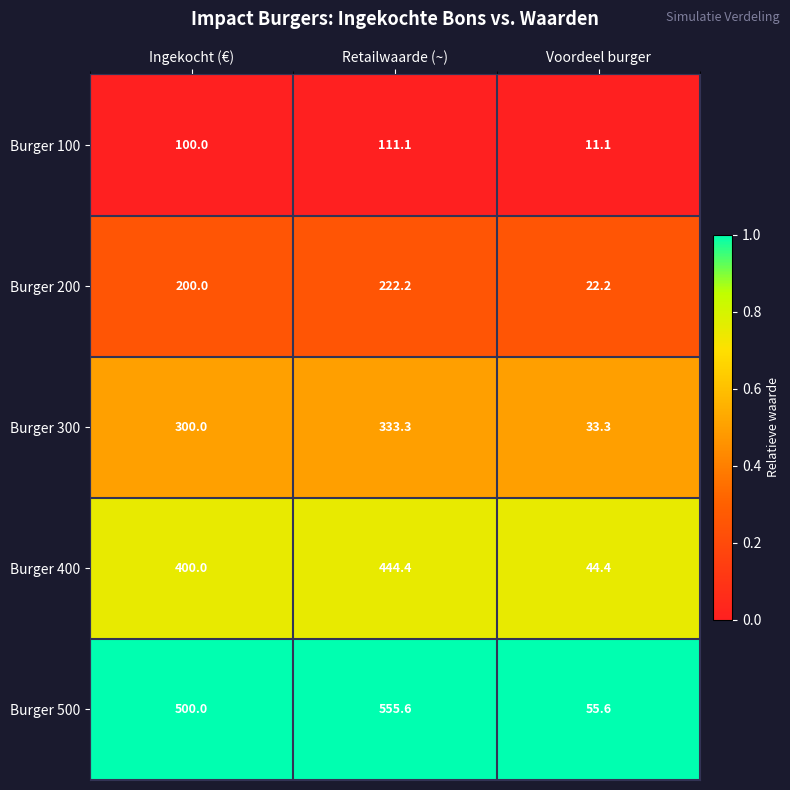

The Burger 500 series shows 811.8 at Retailwaarde (~). True or false?

False